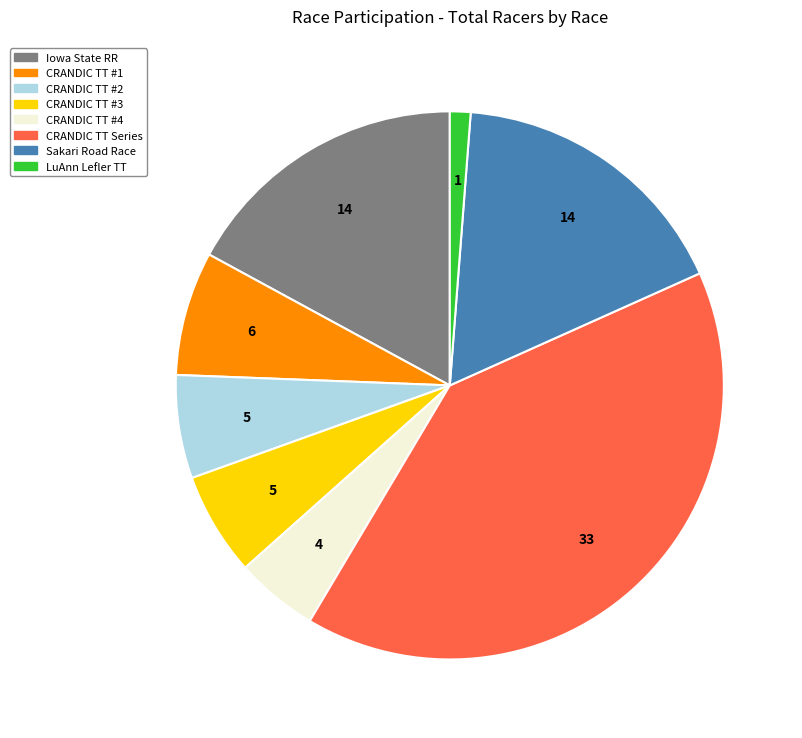

Does any single category account for the majority?

No